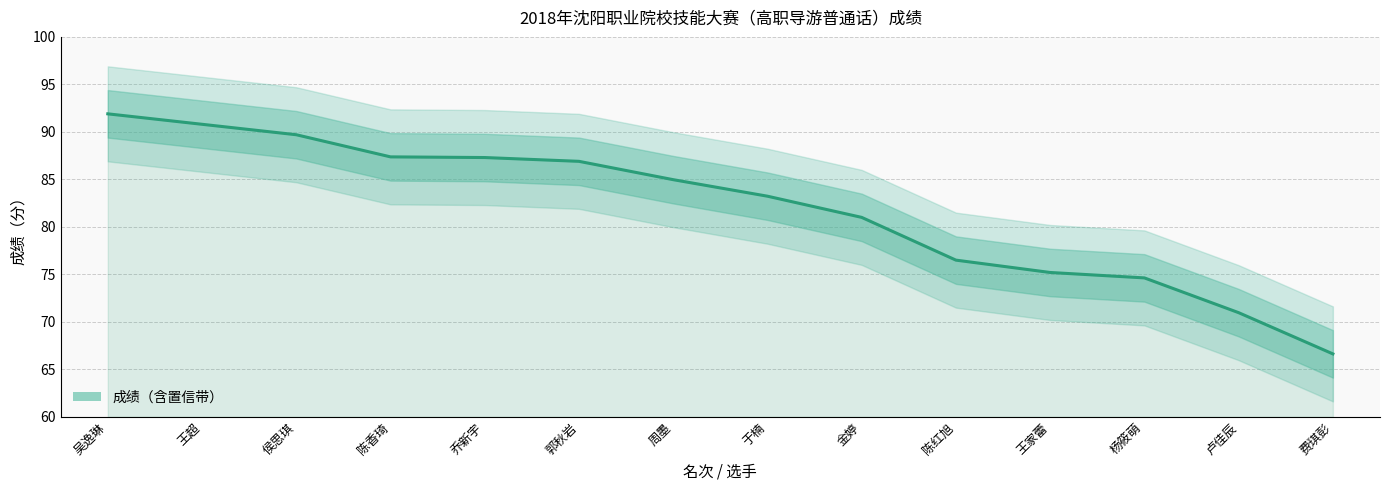

Reading left to right, extract all data points from this chart.

吴逸琳=91.9	王超=90.8	侯思琪=89.7	陈香琦=87.4	乔新宇=87.3	郭秋岩=86.9	周墨=85.0	于楠=83.2	金婷=81.0	陈红旭=76.5	王家蕾=75.2	杨筱萌=74.6	卢佳辰=71.0	费琪彭=66.6